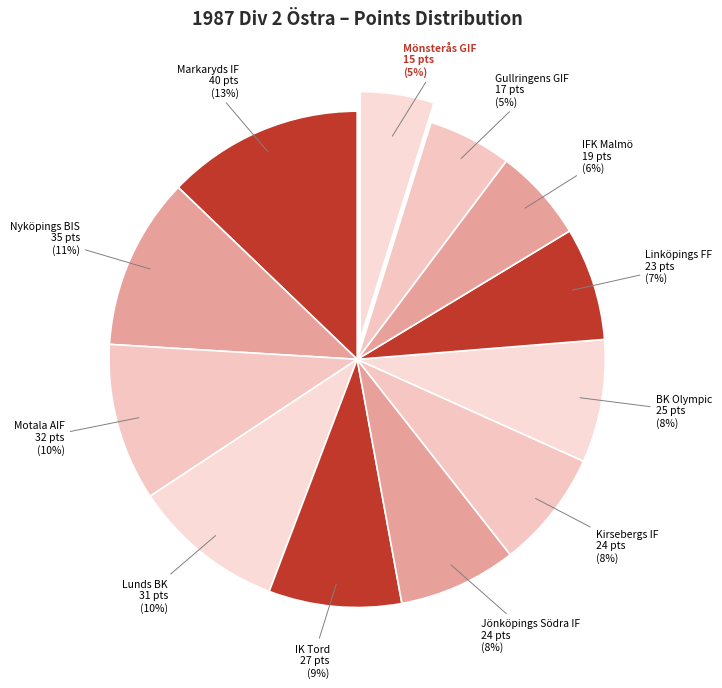

Count the number of slices in the pie.

12